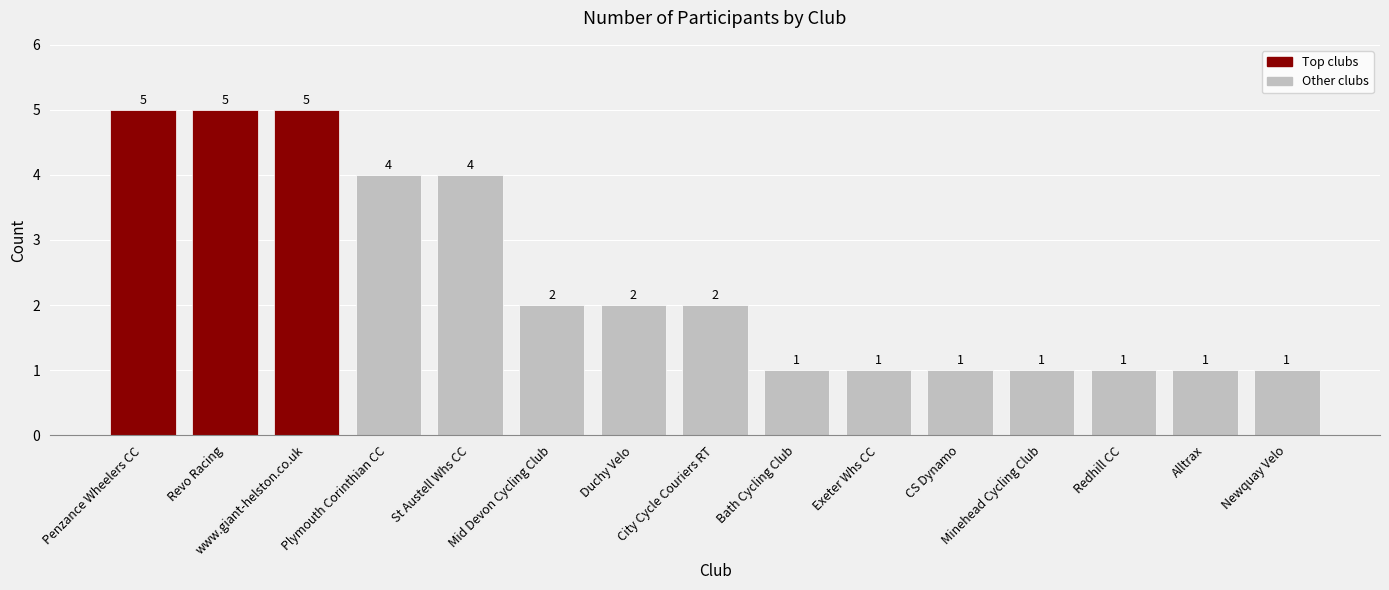

What is the difference between the maximum and minimum values?

4